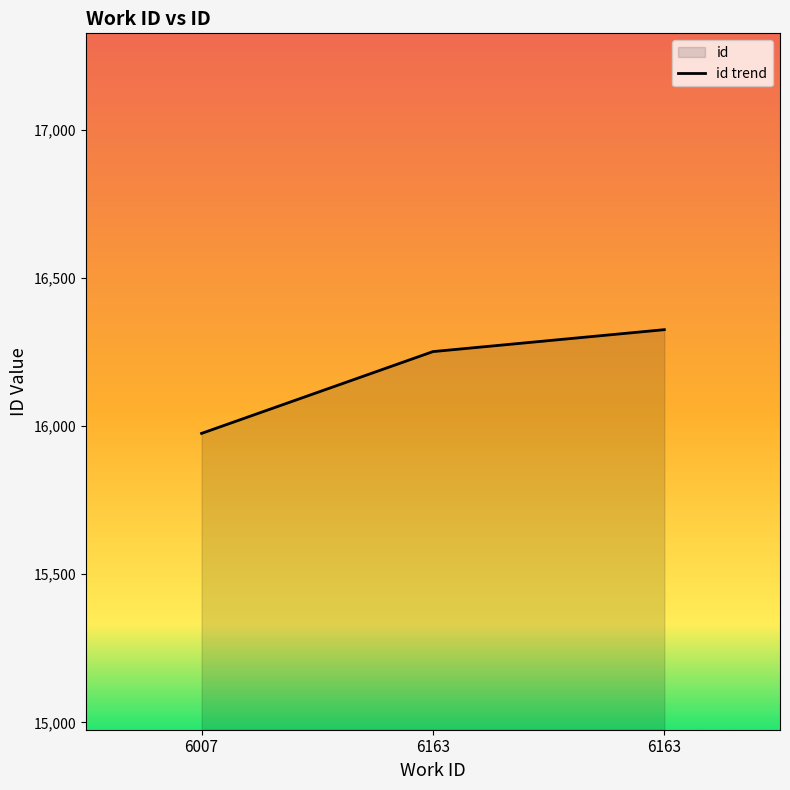

At which label is the value closest to 16150?

6163